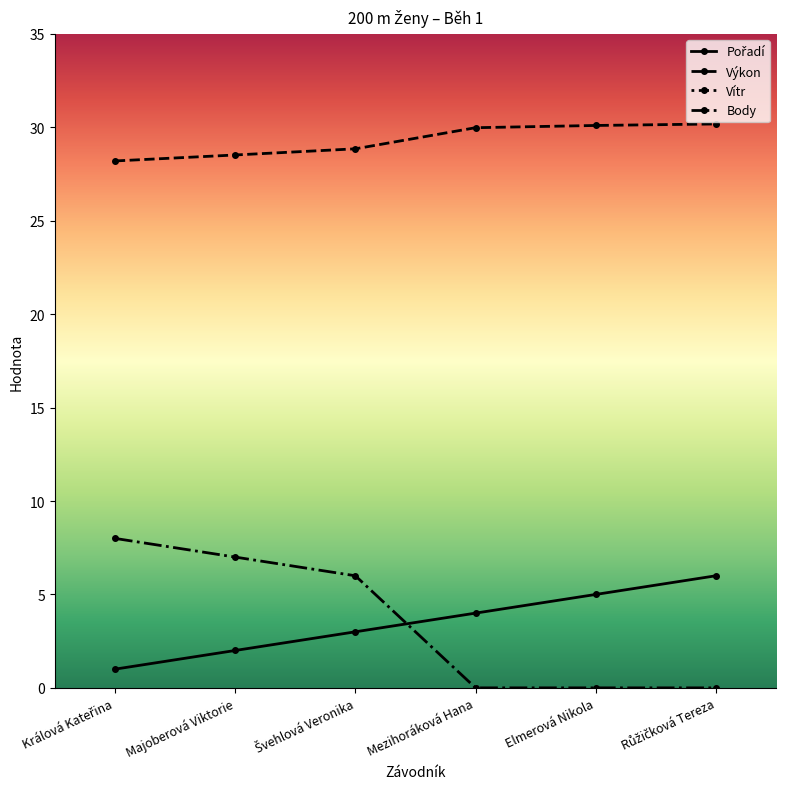

Is it true that Body equals 0.0 at Elmerová Nikola?

True